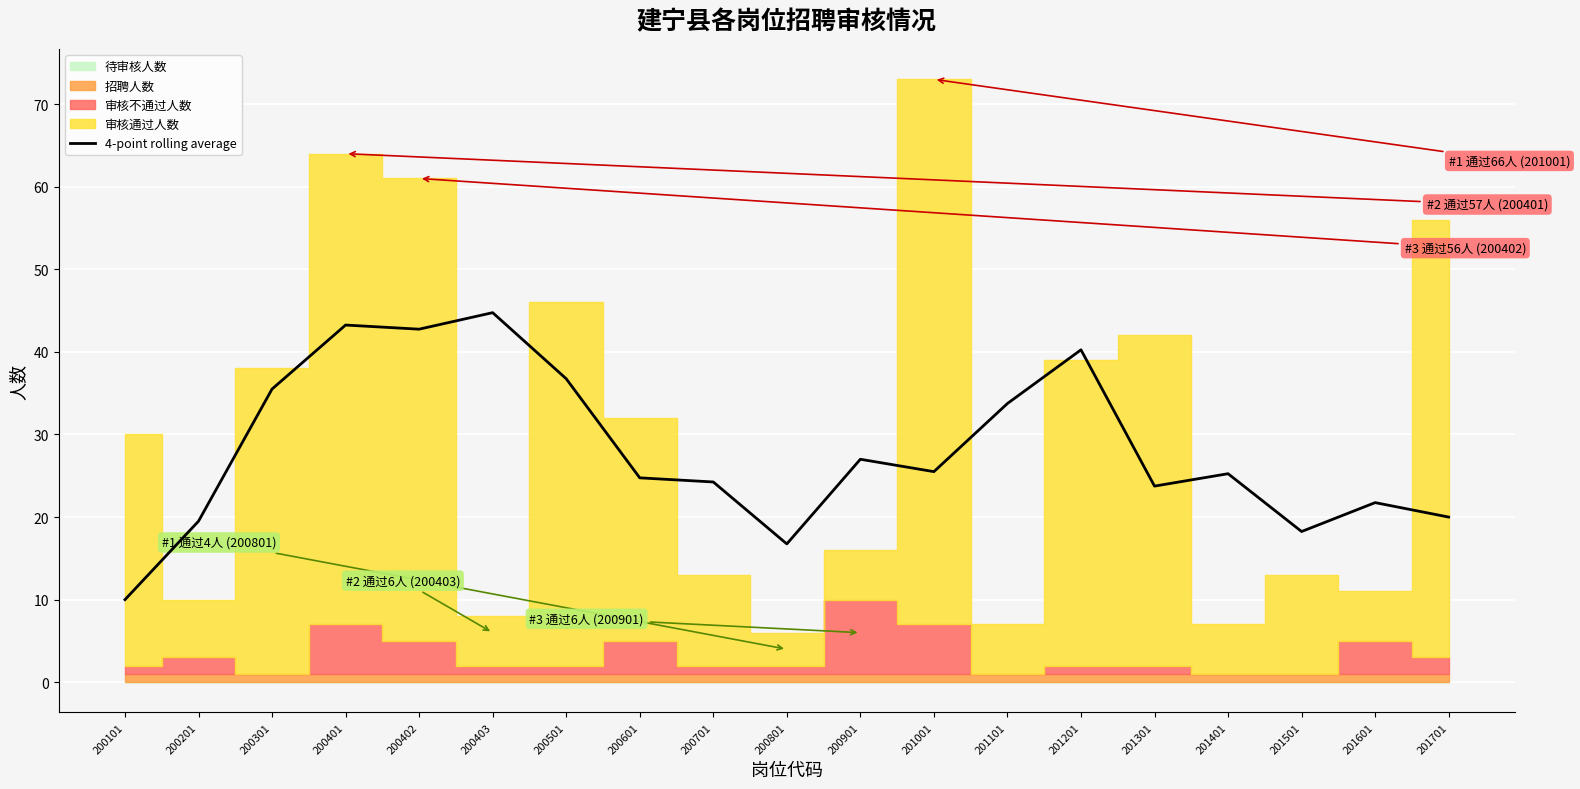

True or false: the data shows 15.5 at 200402.

False